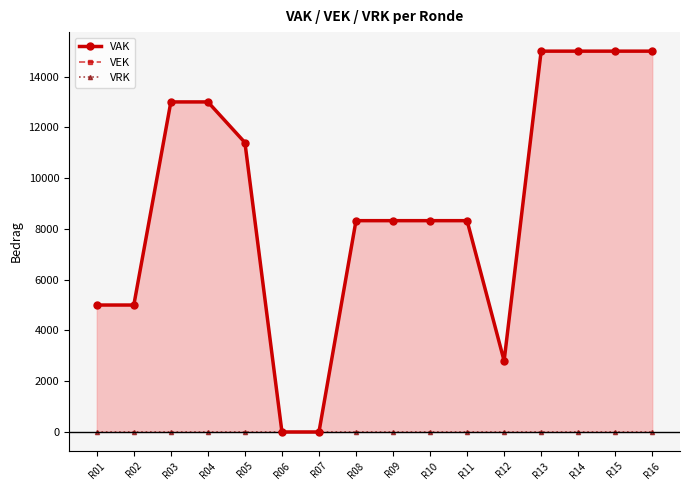

At which label is VRK closest to 0?

R01